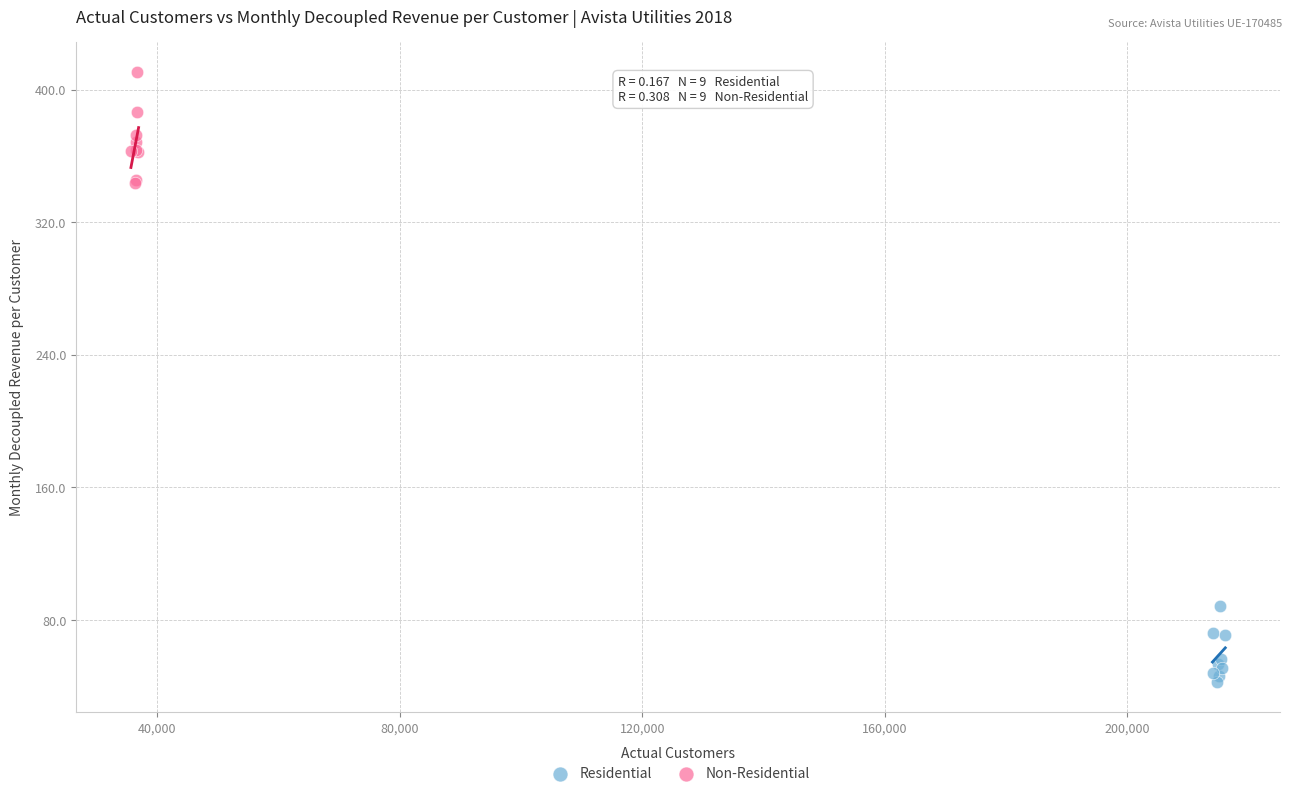

Which series reaches the minimum Y coordinate?

Residential